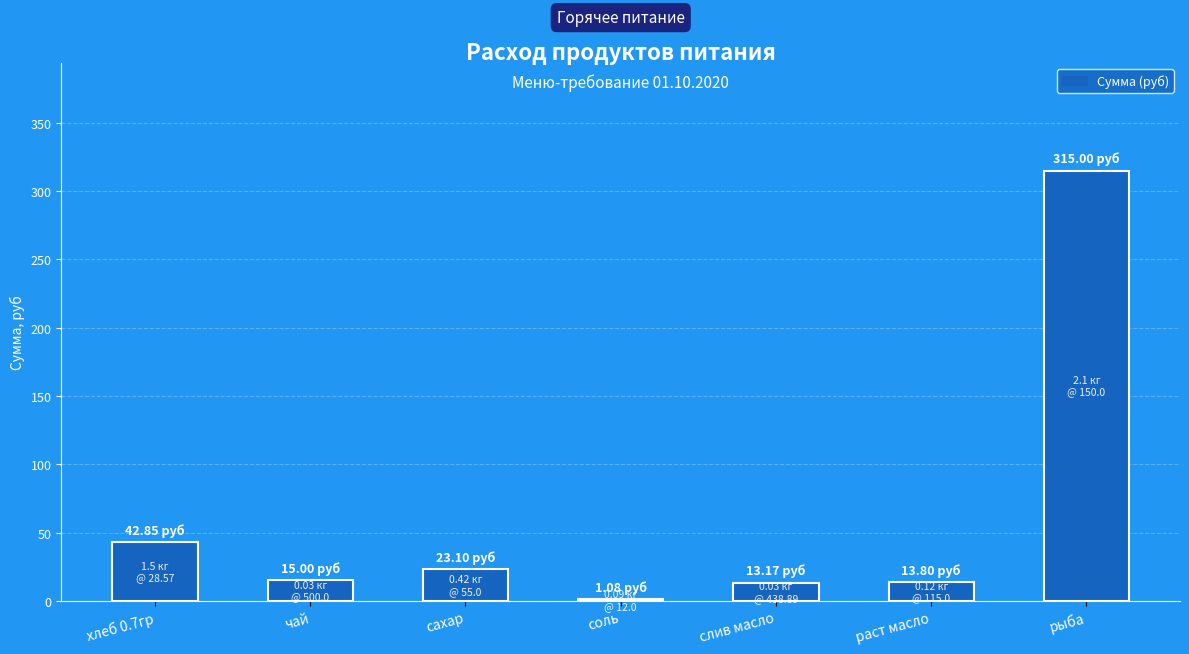

What is the sum of all values?

424.0